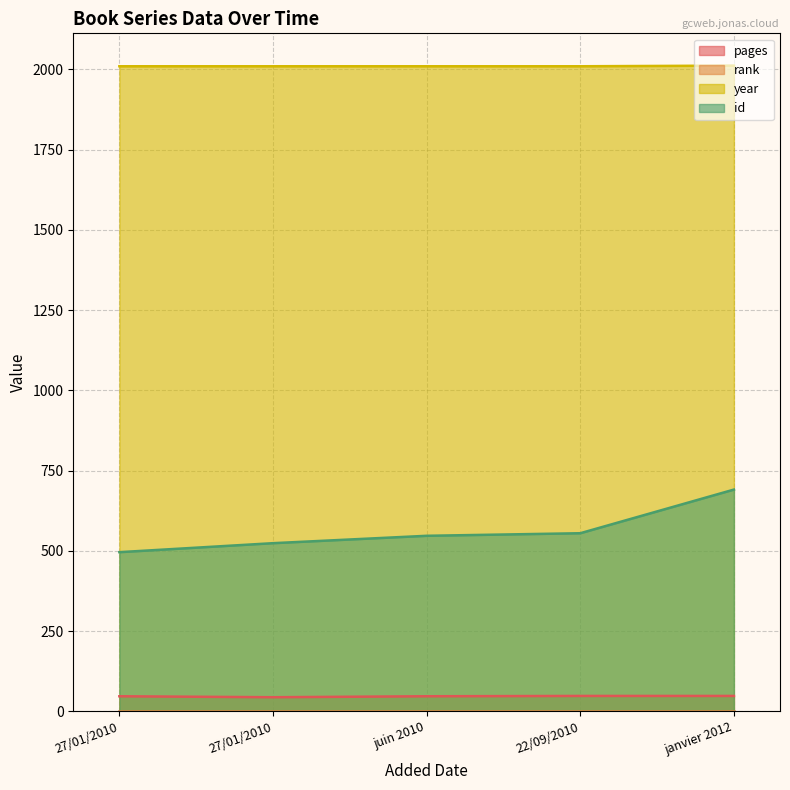

Is it true that id equals 691 at janvier 2012?

True